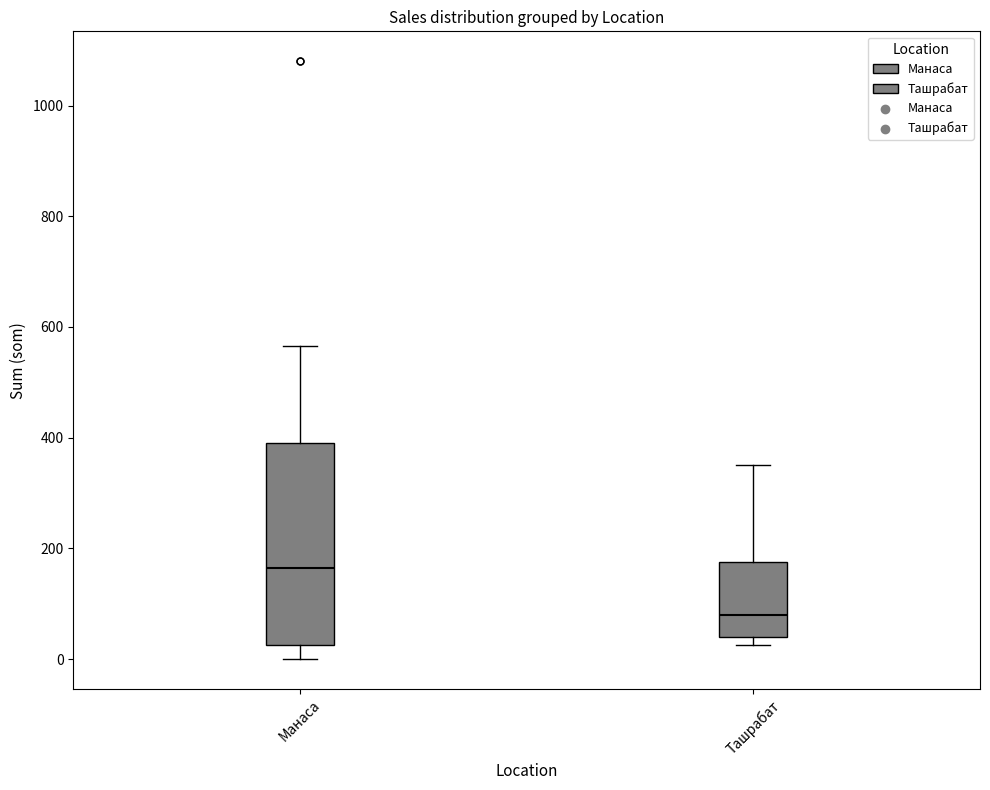

Reading left to right, transcribe this box plot: for each box, give where its median line is, the range the box spans, and where its two whiskers end, as read against the y-axis. The values are not printed on the chart, so give them approximately, as read against the axis.

Манаса: median 160, box 20 to 400, whiskers 0 to 560
Ташрабат: median 80, box 40 to 180, whiskers 20 to 360